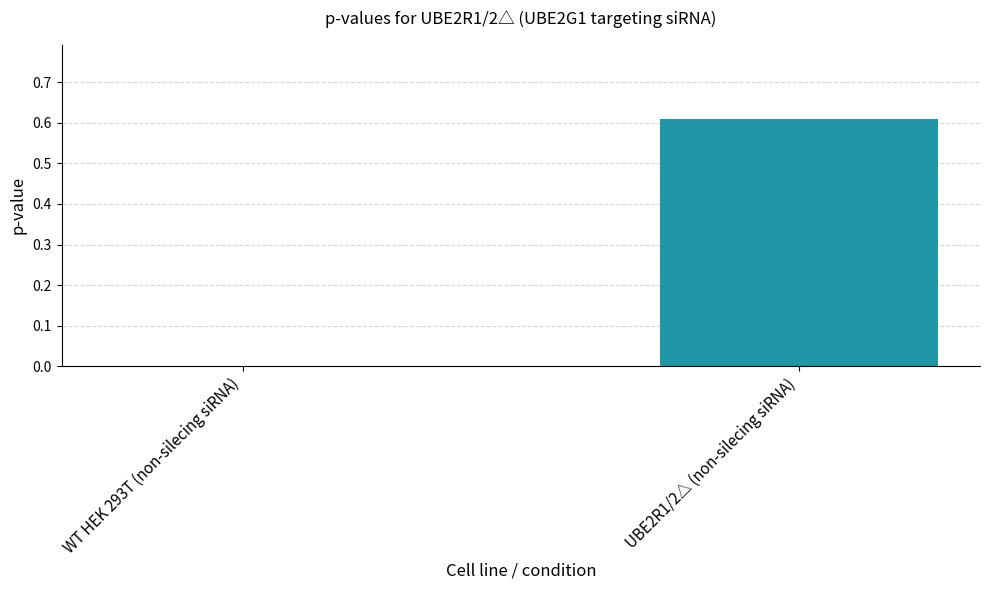

How many series are shown in this chart?

1